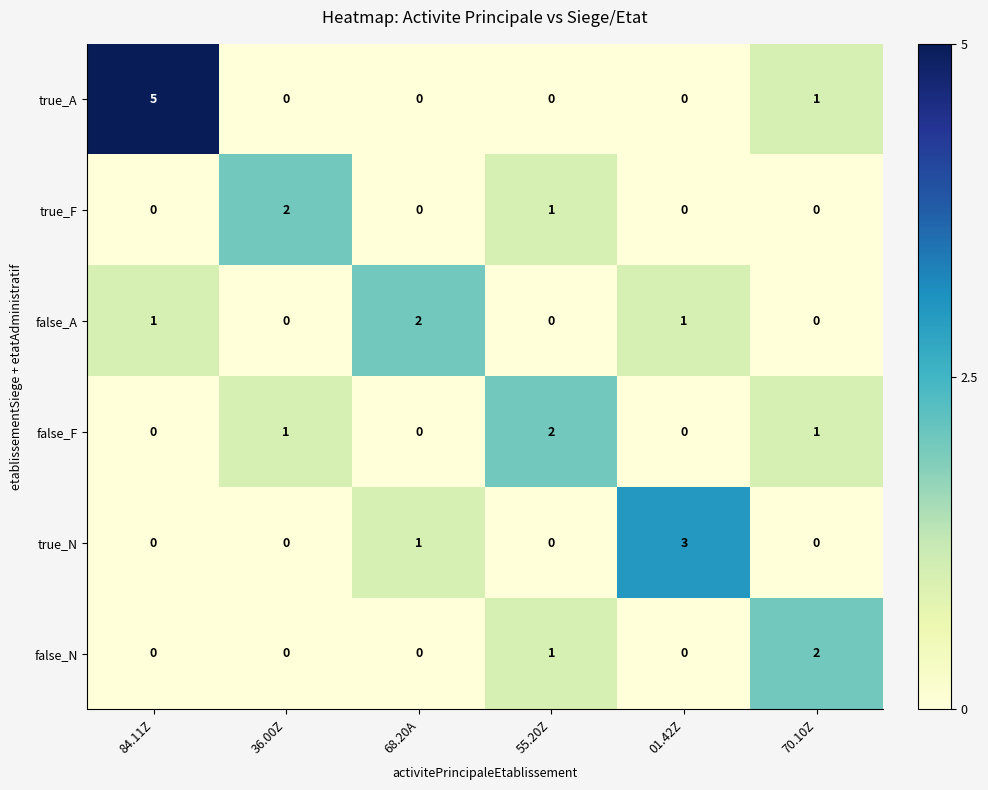

Which series has the largest range (max minus min)?

true_A